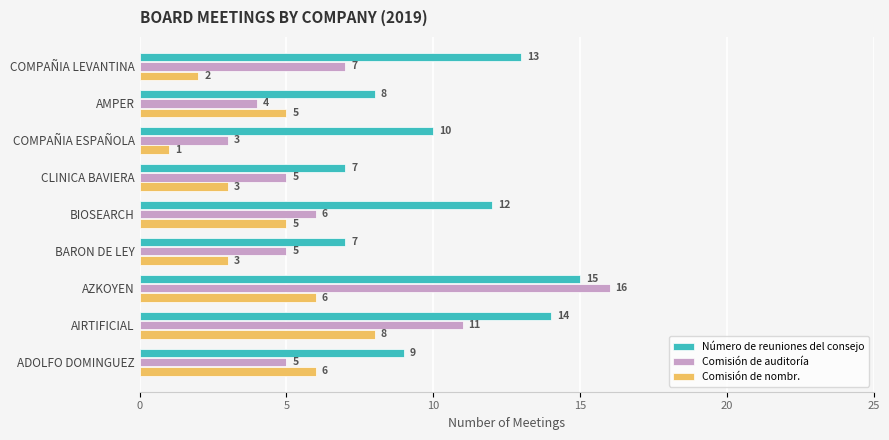

What is the difference between the maximum and minimum values in the Comisión de nombr. series?

7